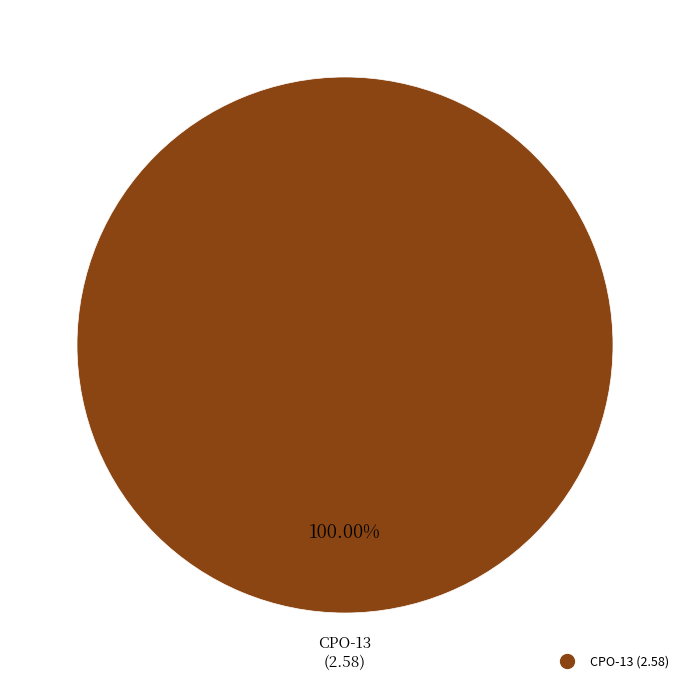

Is there any slice that represents more than half of the pie?

Yes